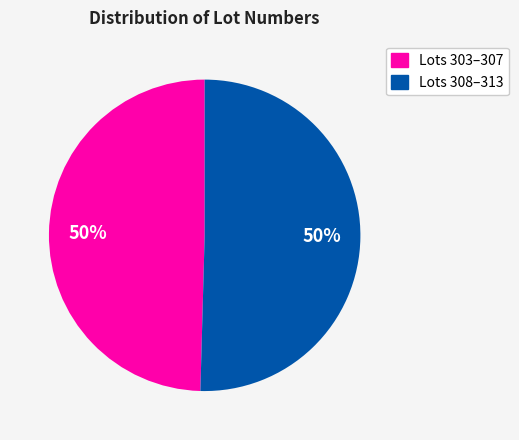

To the nearest percent, what is the average slice percentage?

50%